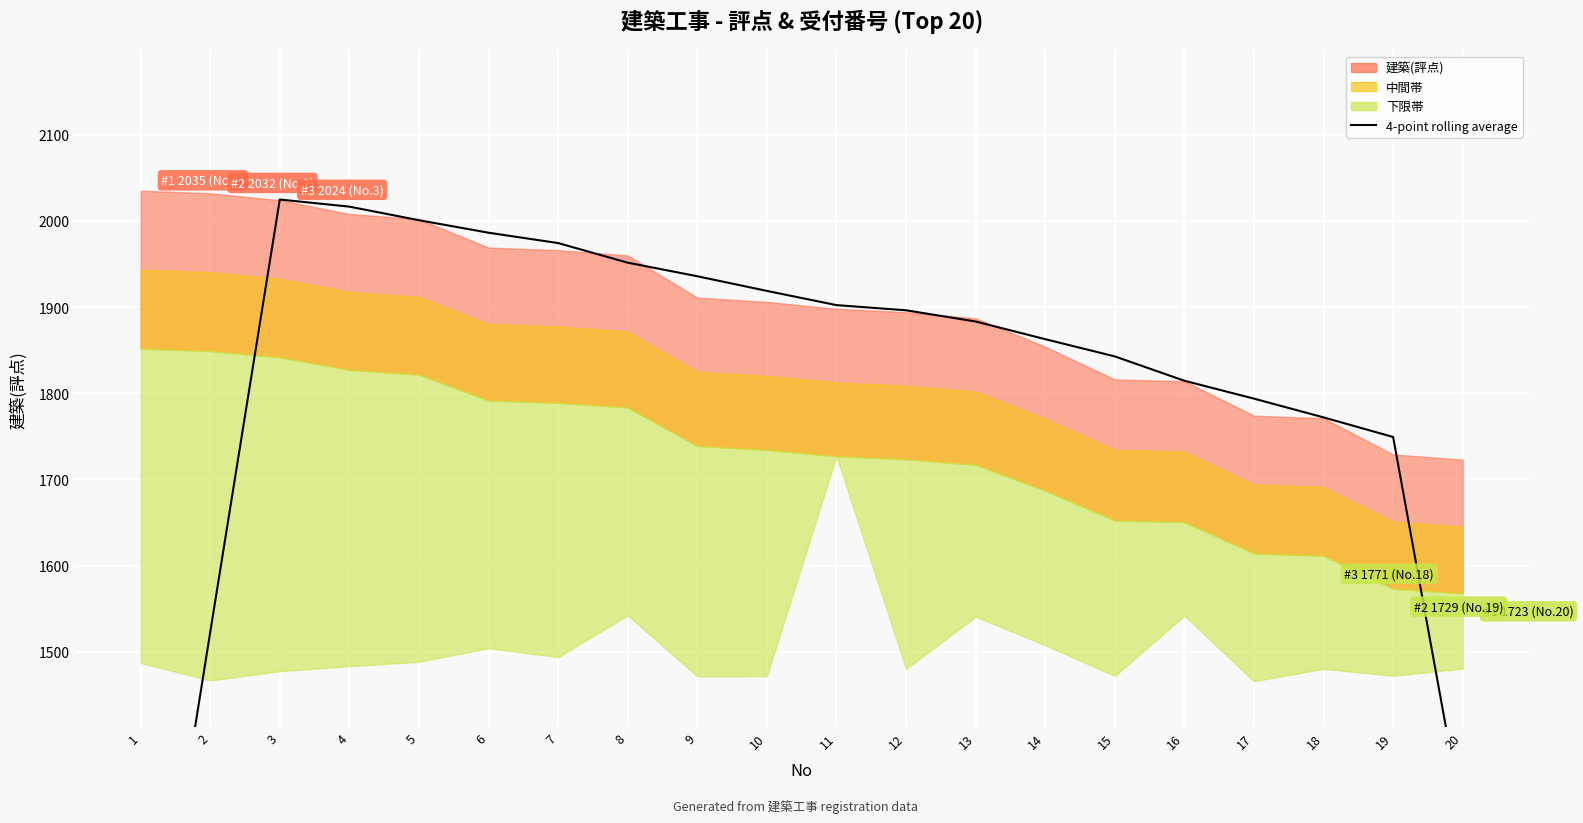

How many interior local peaks (higher than both neighbors) does the data have?

1